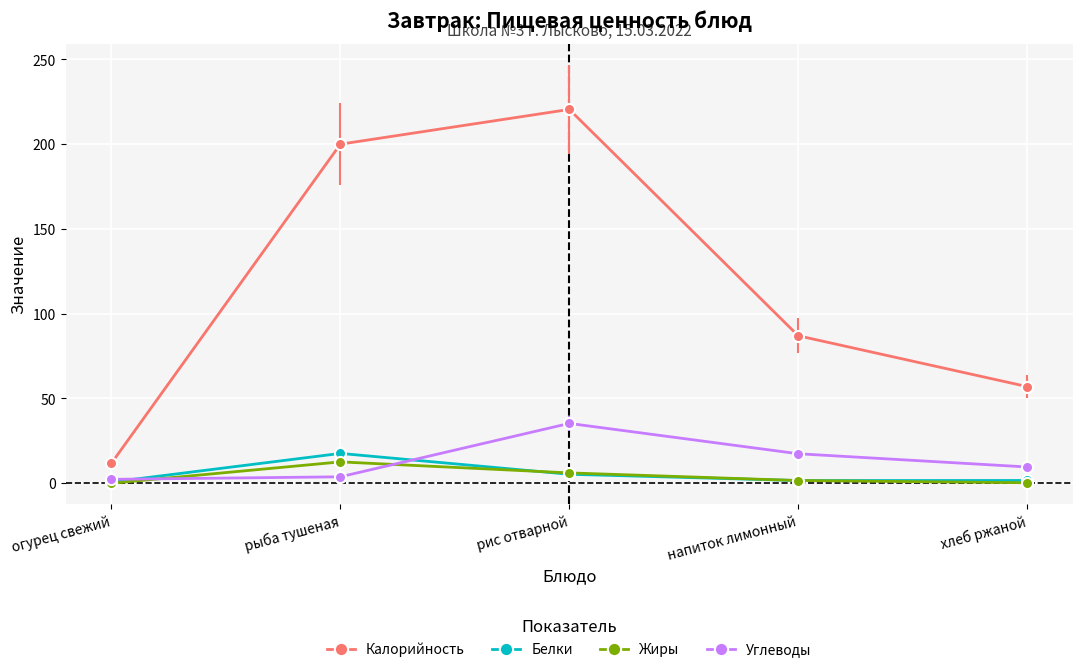

True or false: Углеводы has more than 1 interior local peaks.

False